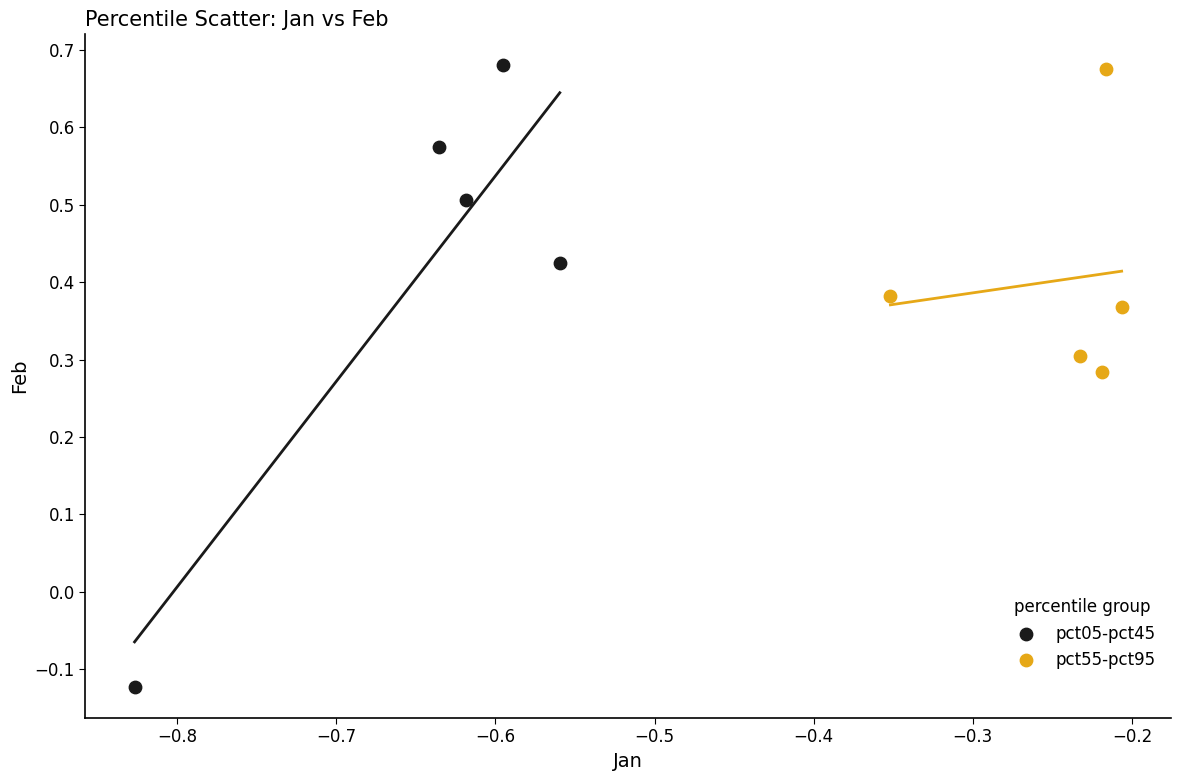

Which series reaches the minimum Y coordinate?

pct05-pct45